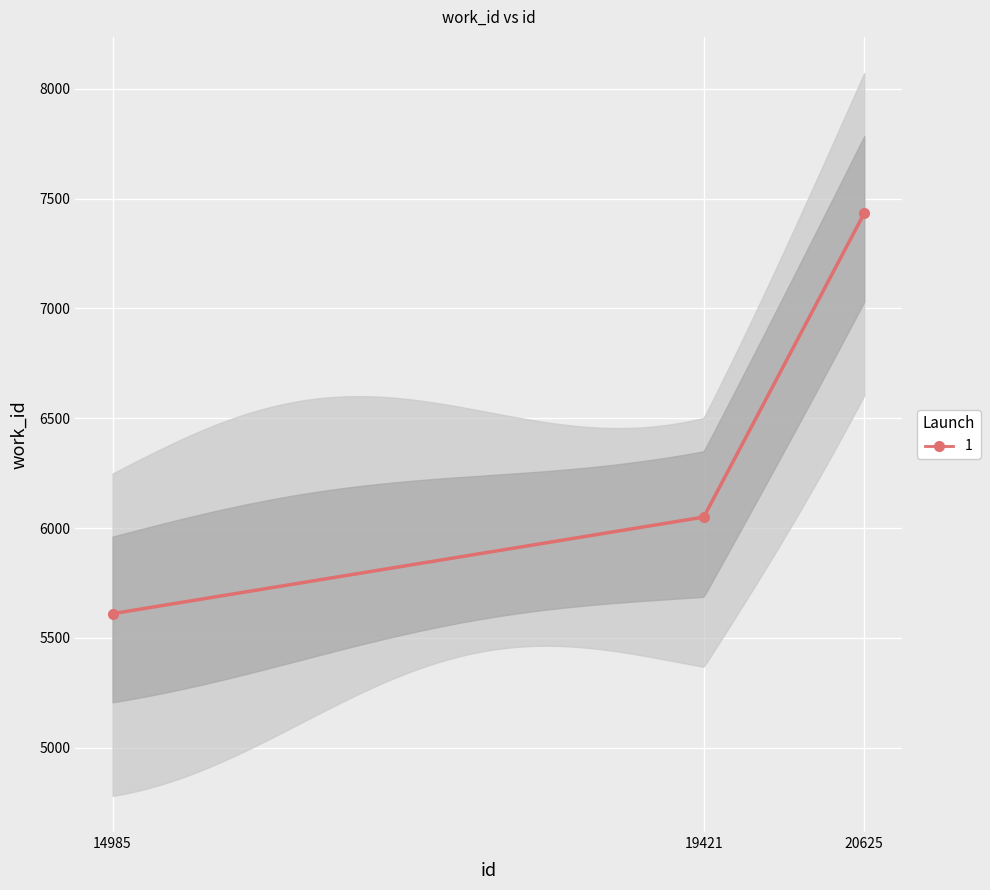

Rank the categories by value from highest to lowest.

20625, 19421, 14985